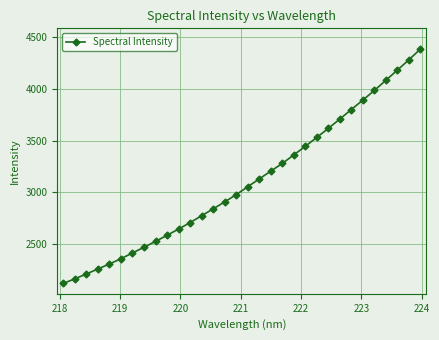

What is the greatest value displayed?

4387.0